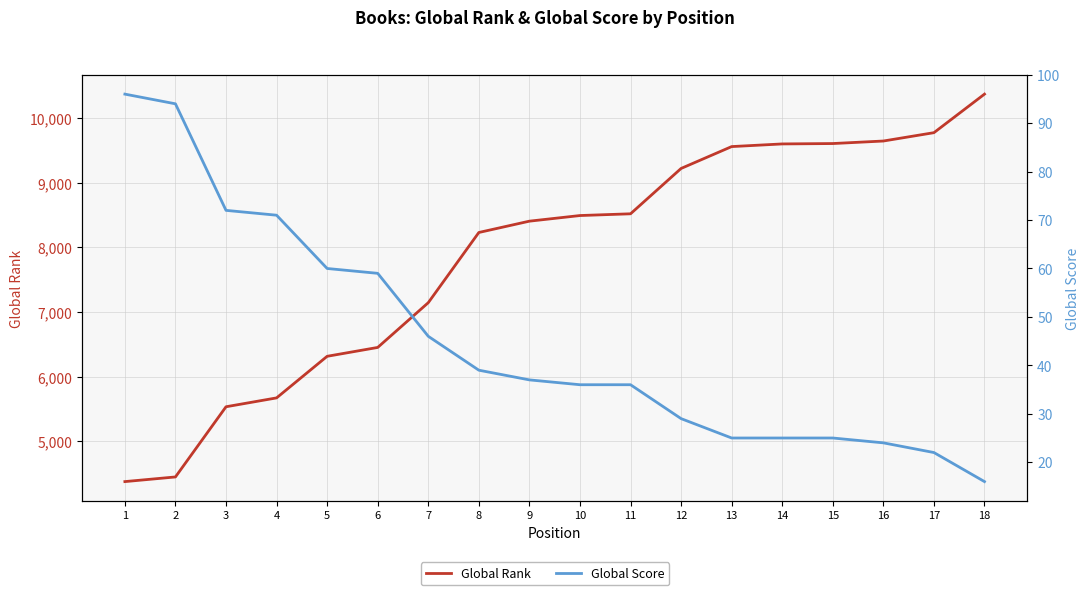

The Global Score series shows 13 at 14. True or false?

False